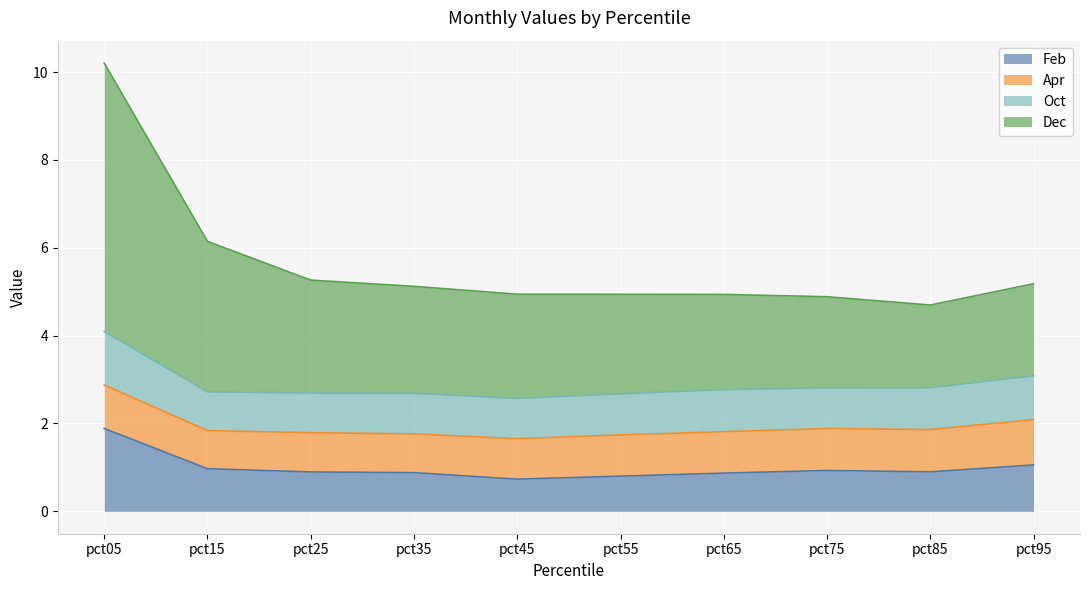

Between pct35 and pct05, which is larger?

pct05